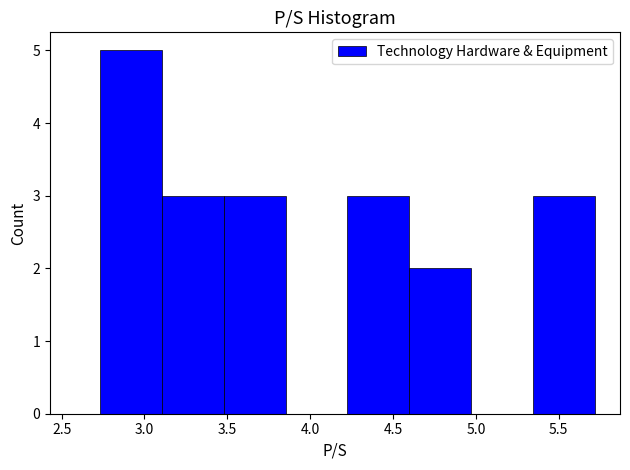

How tall is the bar that spans 3.10 to 3.50 on the x-axis? Neither the bar edges nor the heights are printed on the chart, so give them approximately, as read against the axes.

3